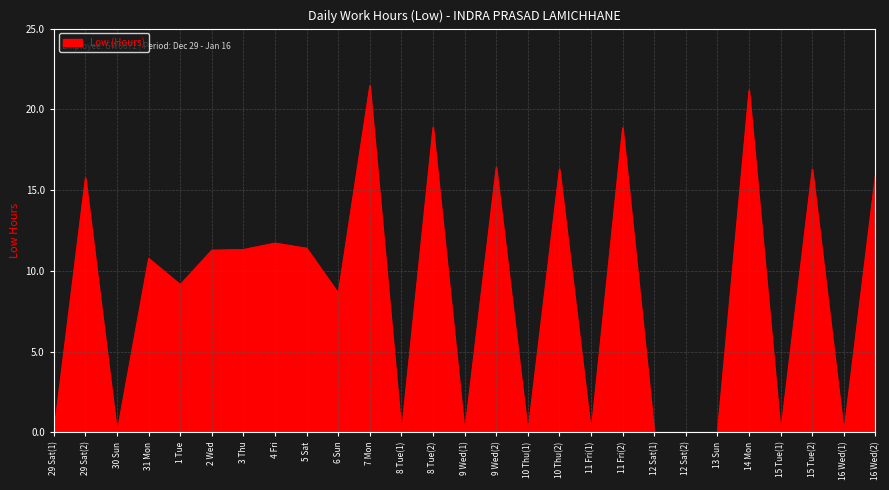

Read the value at 6 Sun.

8.6